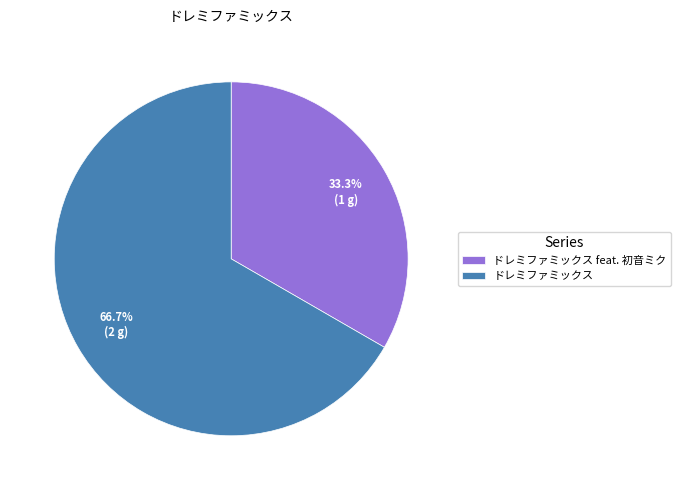

How many slices are in this pie chart?

2